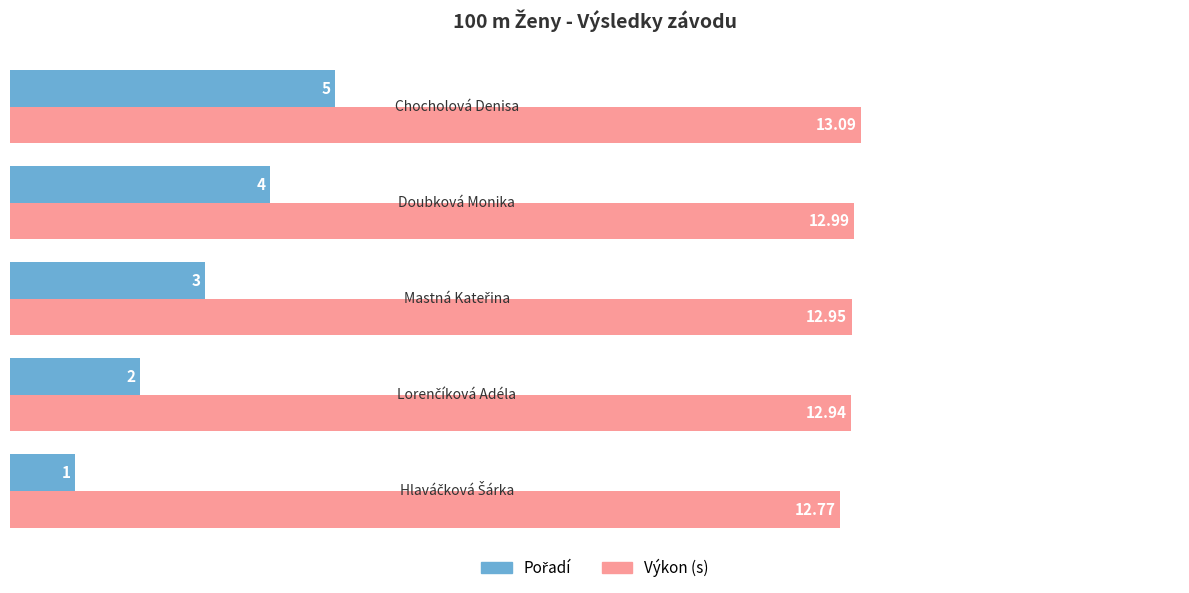

At how many categories does at least one series exceed 3?

5